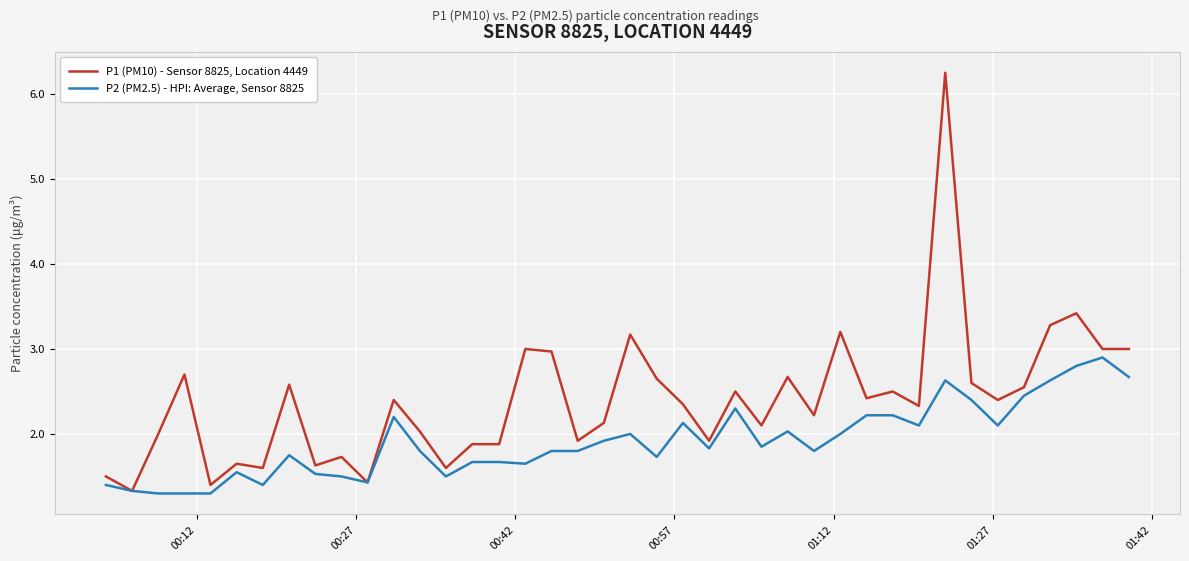

True or false: P2 (PM2.5) - HPI: Average, Sensor 8825 has more than 0 interior local peaks.

True